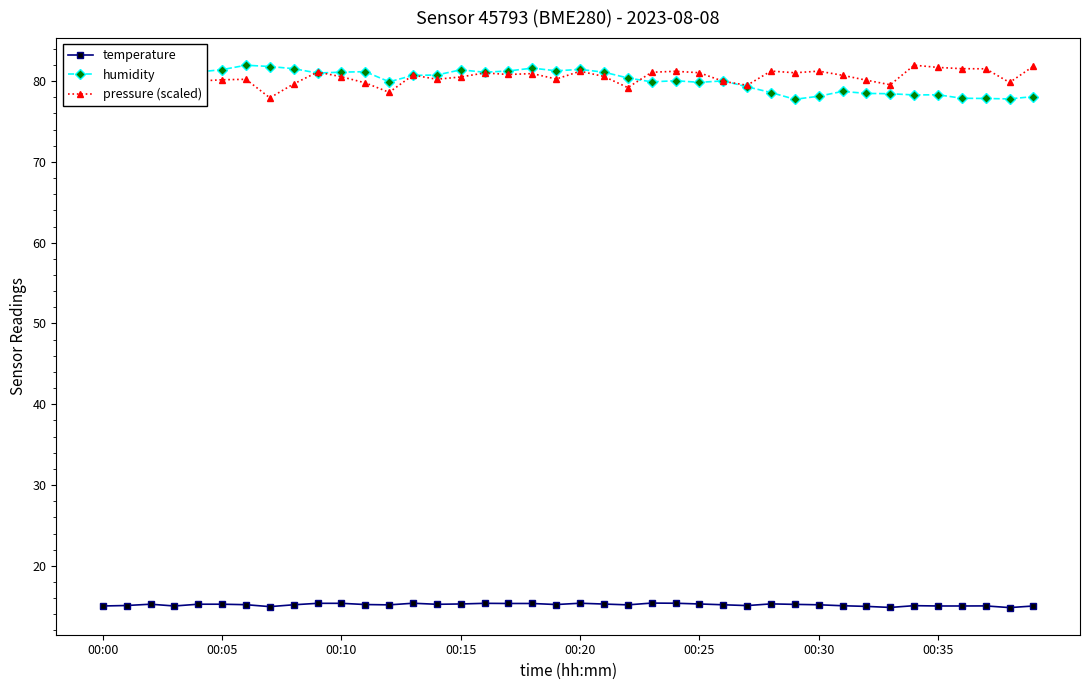

True or false: temperature and pressure (scaled) cross at least once.

False